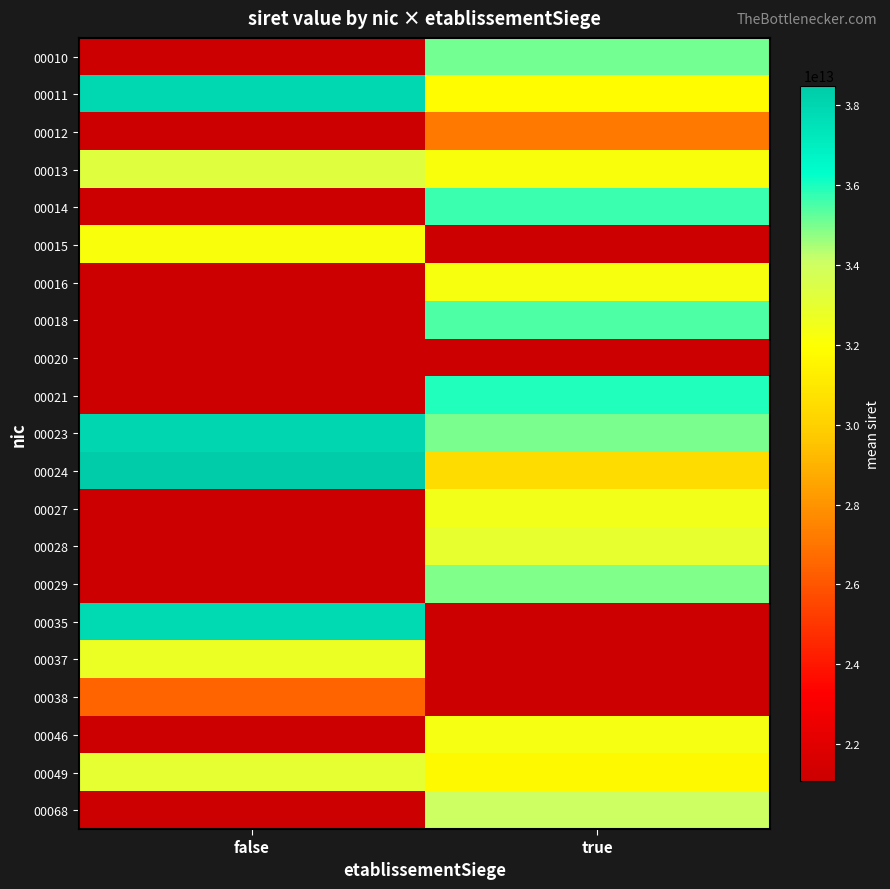

What is the total value across all series at true?

529602053240409.2